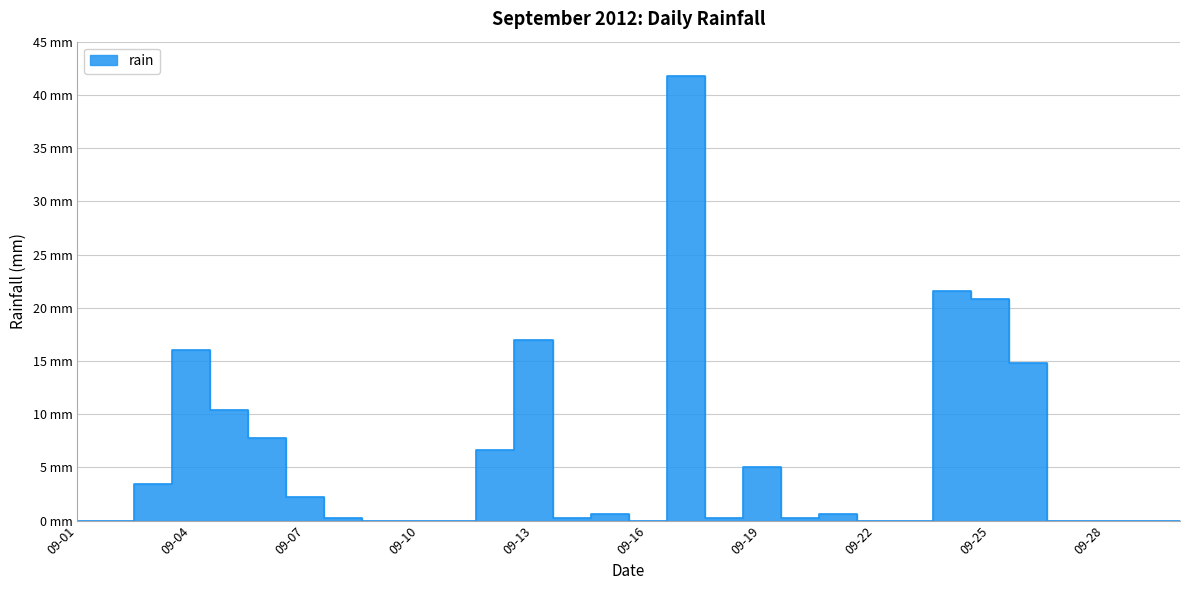

At which category does the data reach its first local peak?

09-04